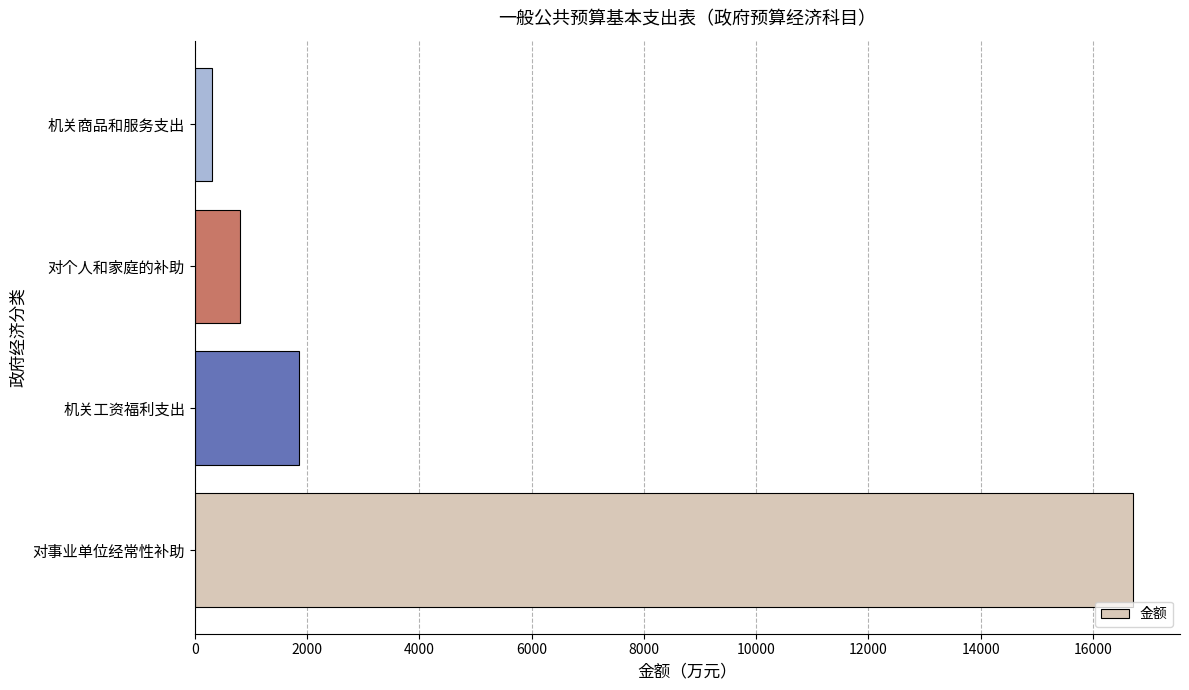

Which has a higher value, 对事业单位经常性补助 or 对个人和家庭的补助?

对事业单位经常性补助